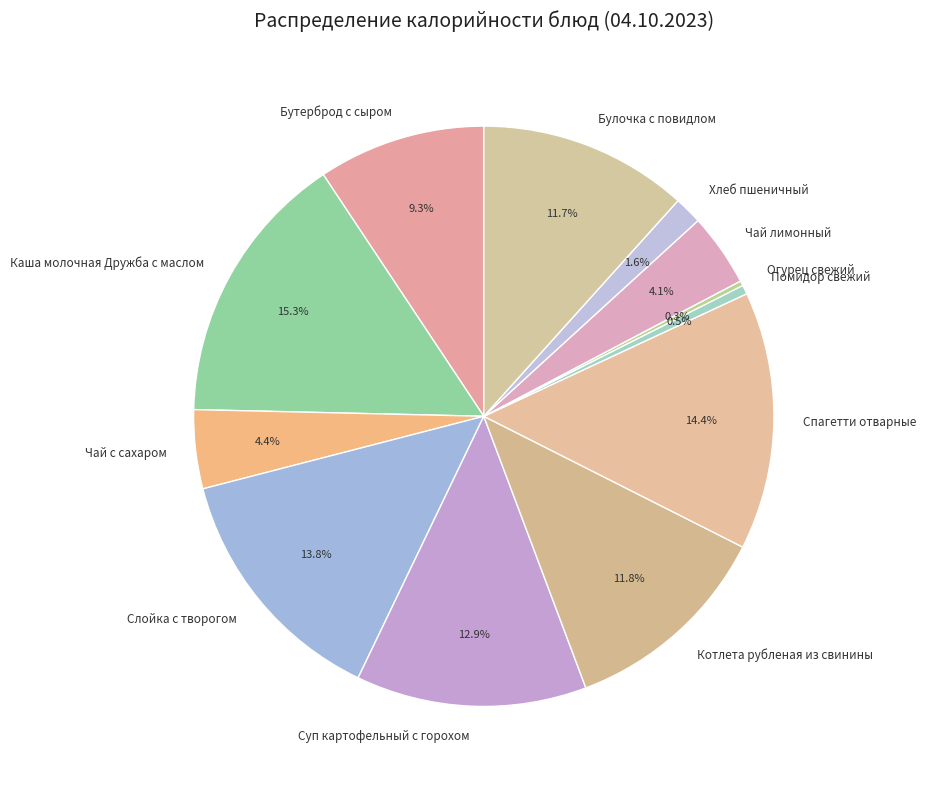

Does Слойка с творогом account for over 50% of the chart?

No